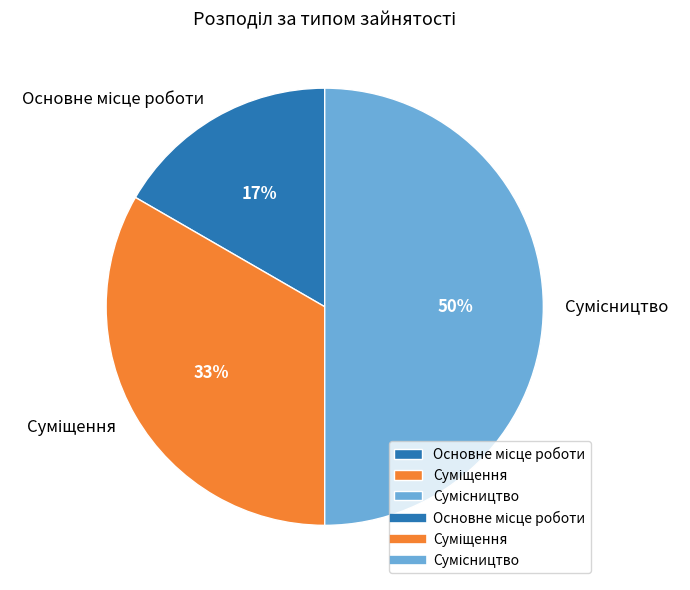

To the nearest percent, what is the difference between the largest and smallest slice percentages?

33%